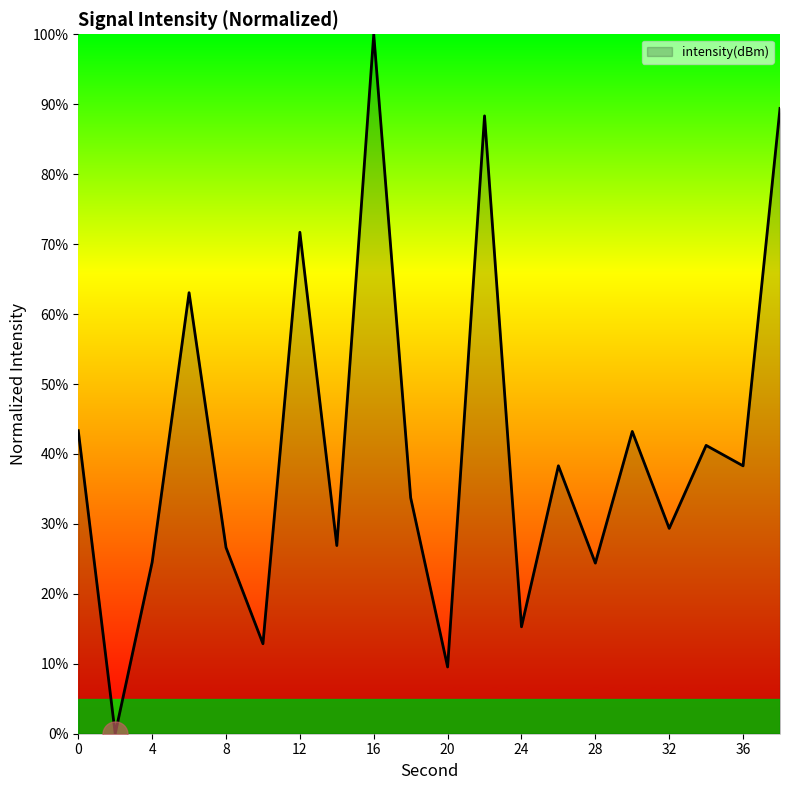

What is the maximum value shown in the chart?

100.0